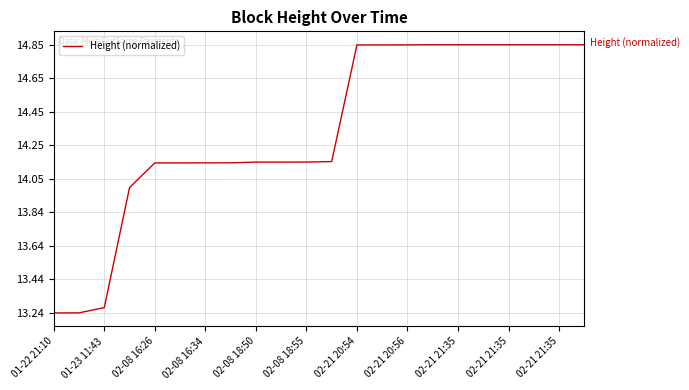

Does the chart display data point markers on the line(s)?

No